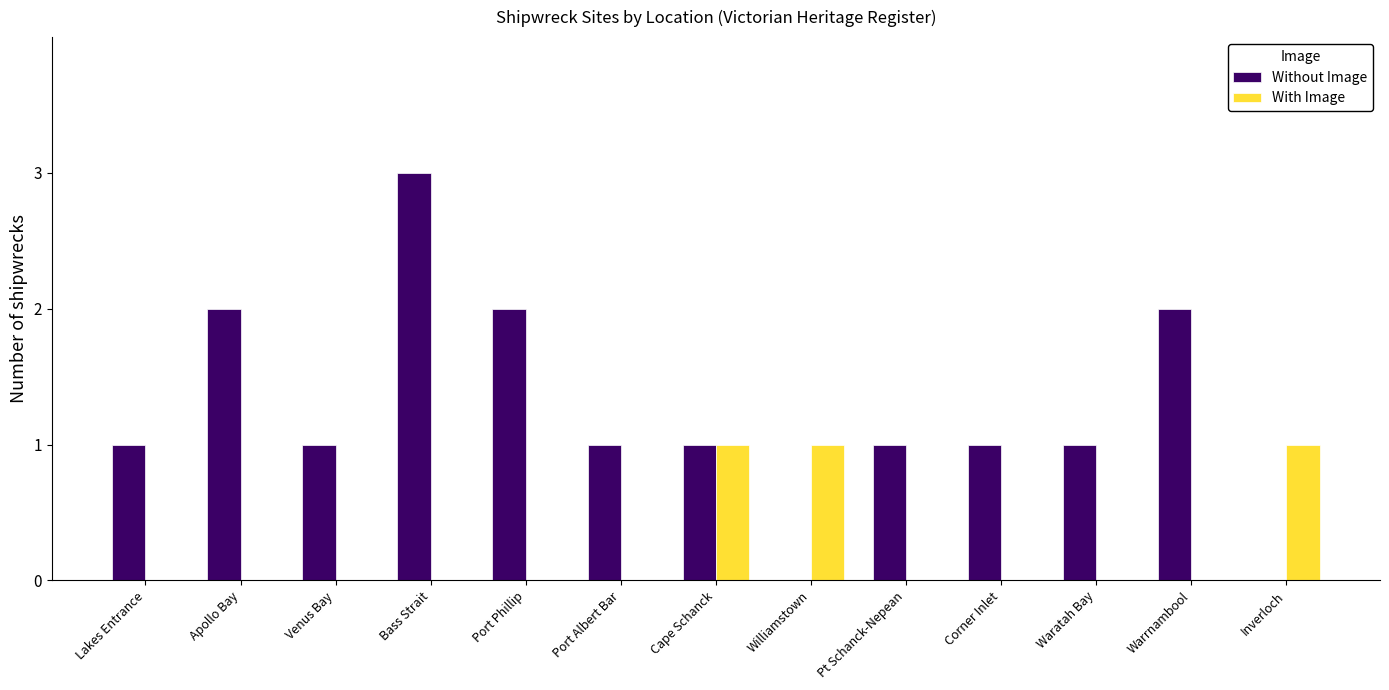

True or false: With Image has a value of -1 at Warrnambool.

False